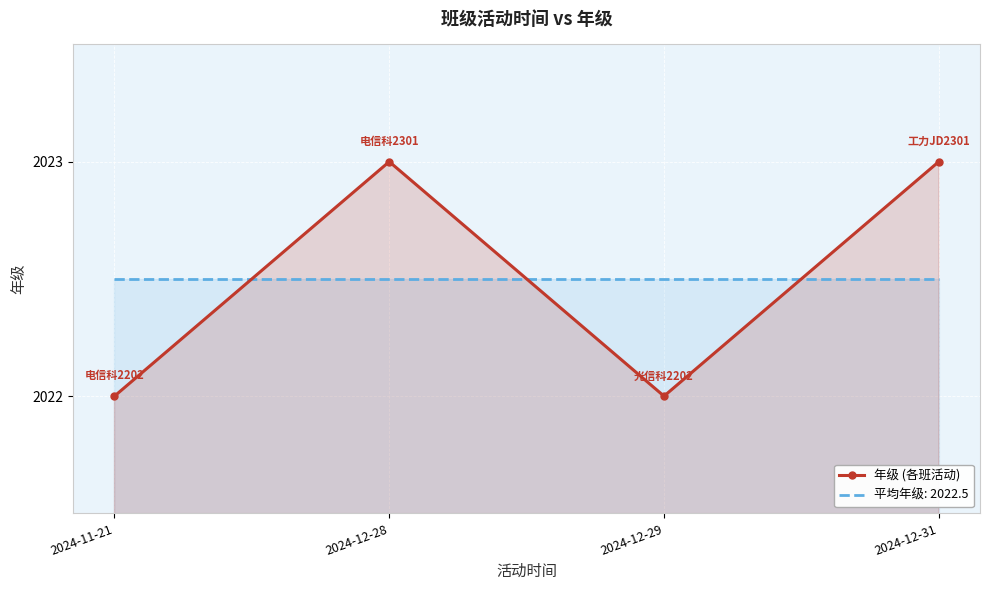

What is the ratio of the value at 2024-12-31 to the value at 2024-12-29?

1.0